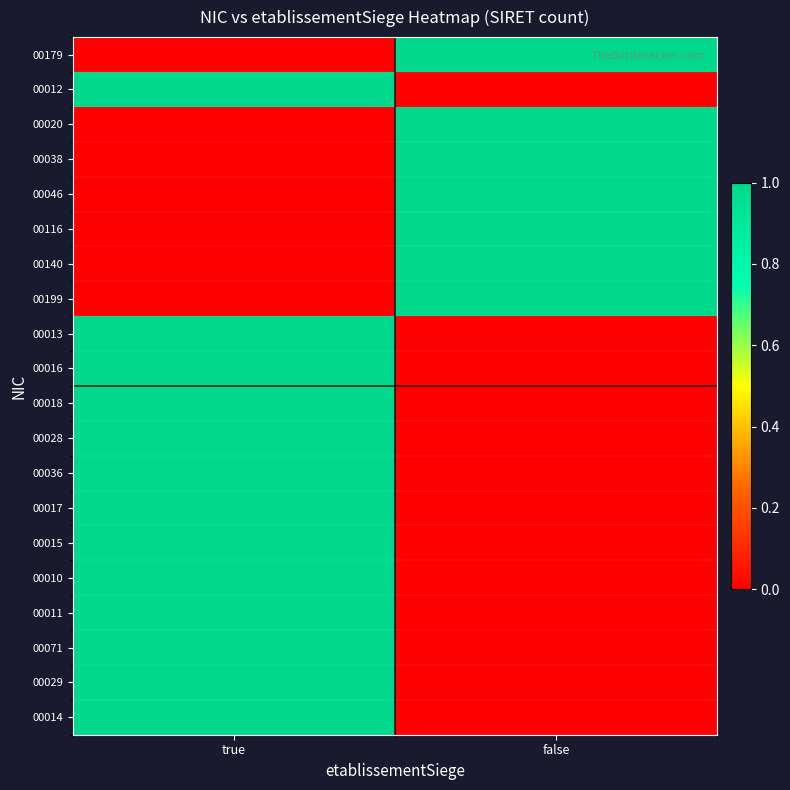

Which series has the largest range (max minus min)?

00179